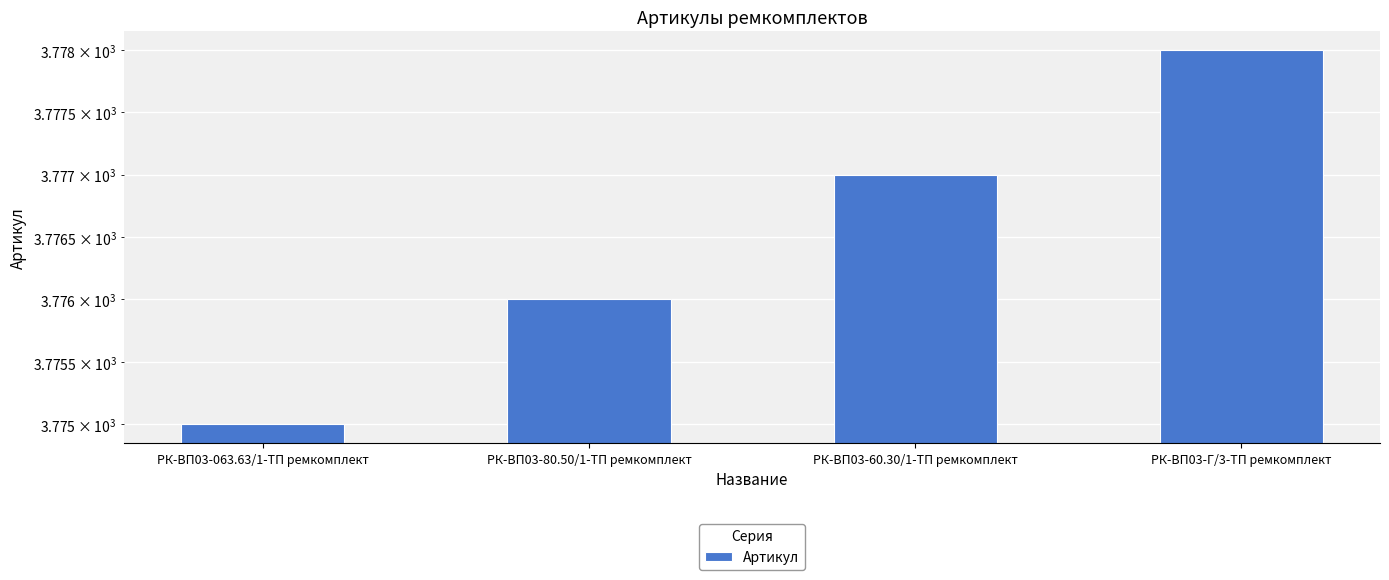

What is the label of the 2nd bar from the right?

РК-ВП03-60.30/1-ТП ремкомплект